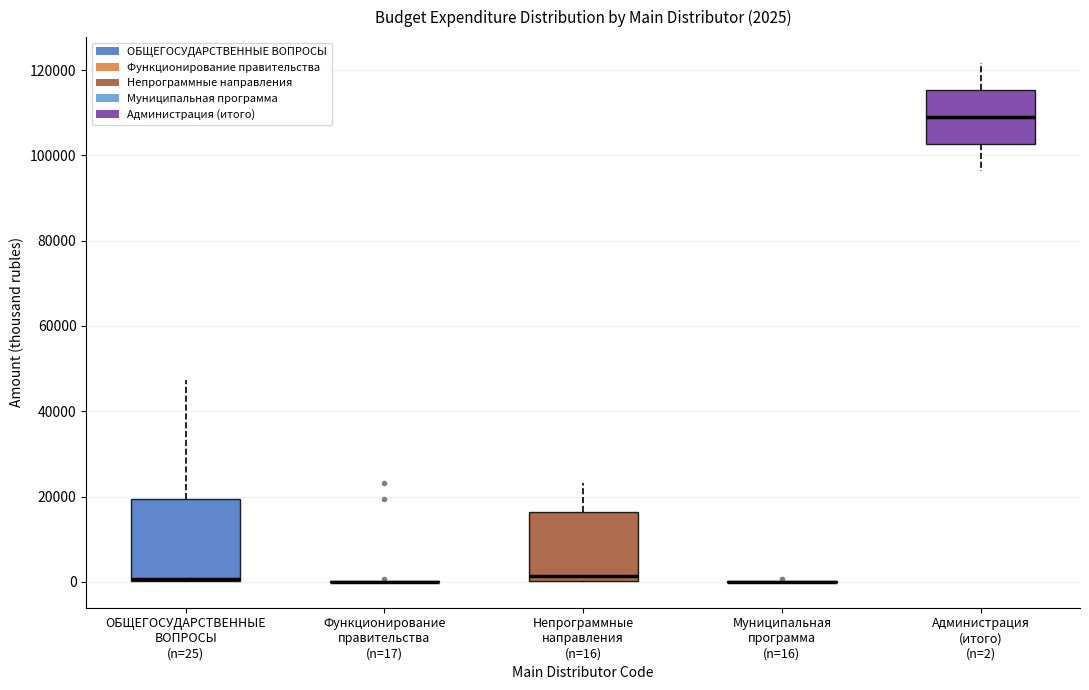

Which box is the tallest, from its lower edge to its upper edge?

ОБЩЕГОСУДАРСТВЕННЫЕ ВОПРОСЫ (n=25)